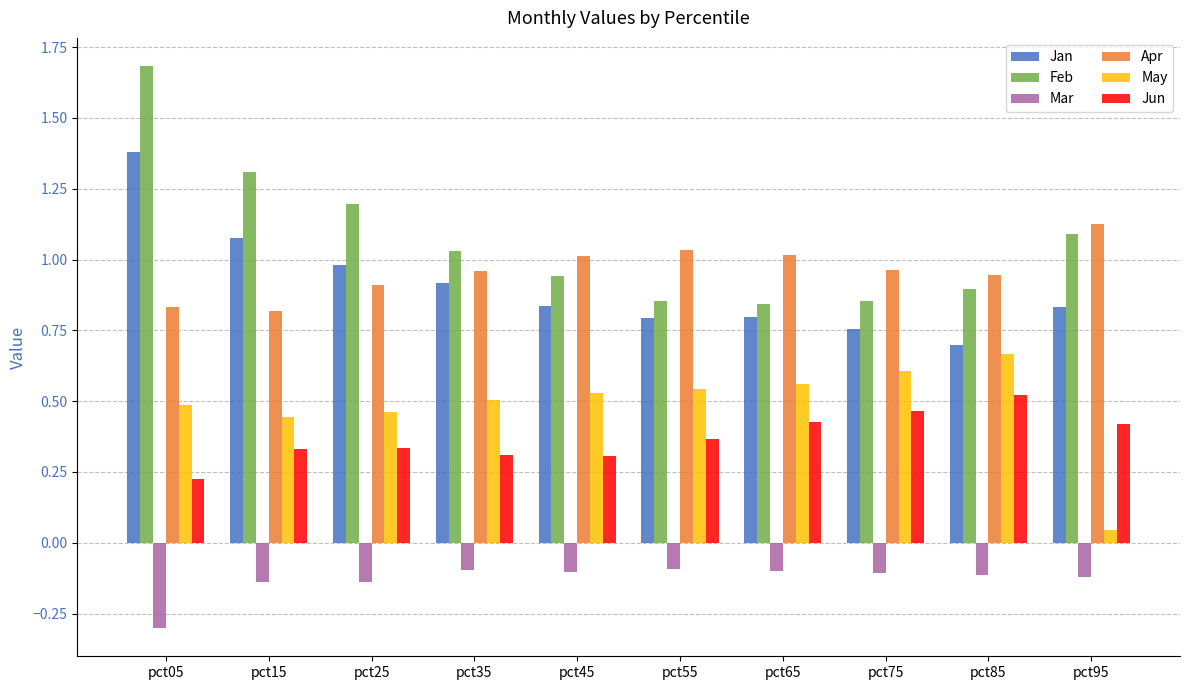

Does the chart contain stacked bars?

No